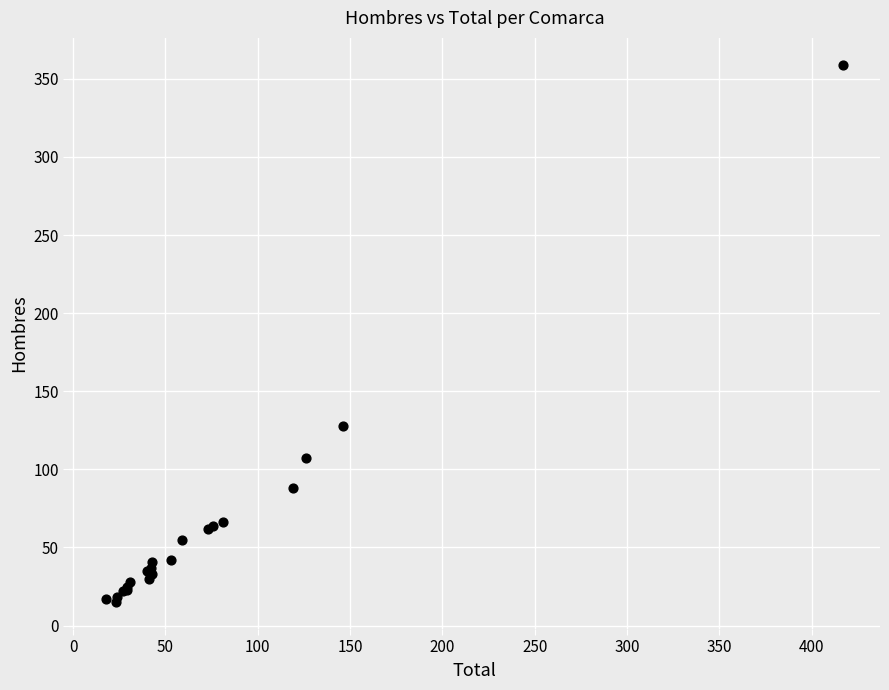

What Y value in the scatter plot is closest to 187?

128